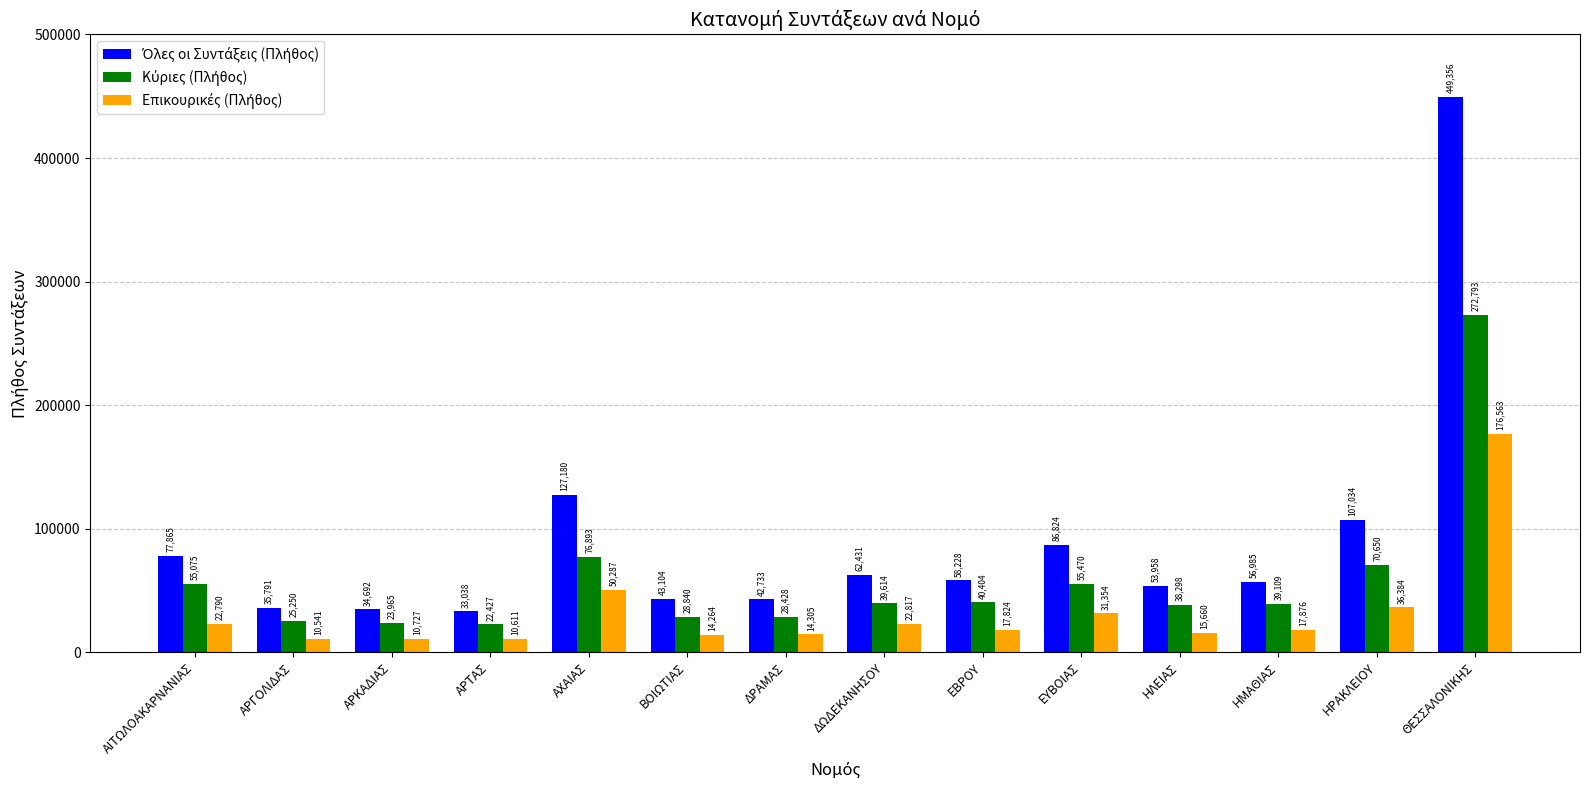

What is the spread (max minus min) of values at ΒΟΙΩΤΙΑΣ?

28840